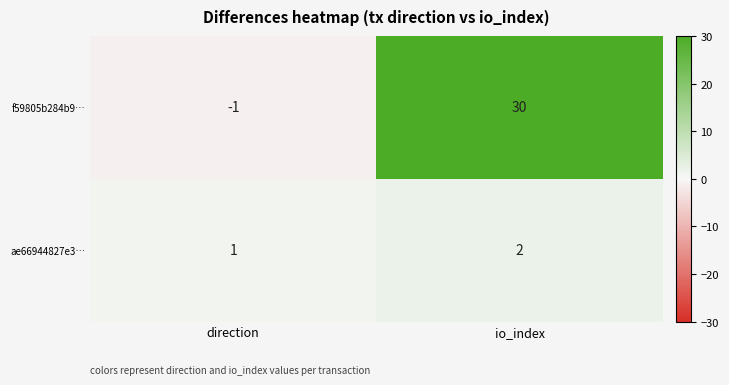

What value does the f59805b284b9… series have at io_index?

30